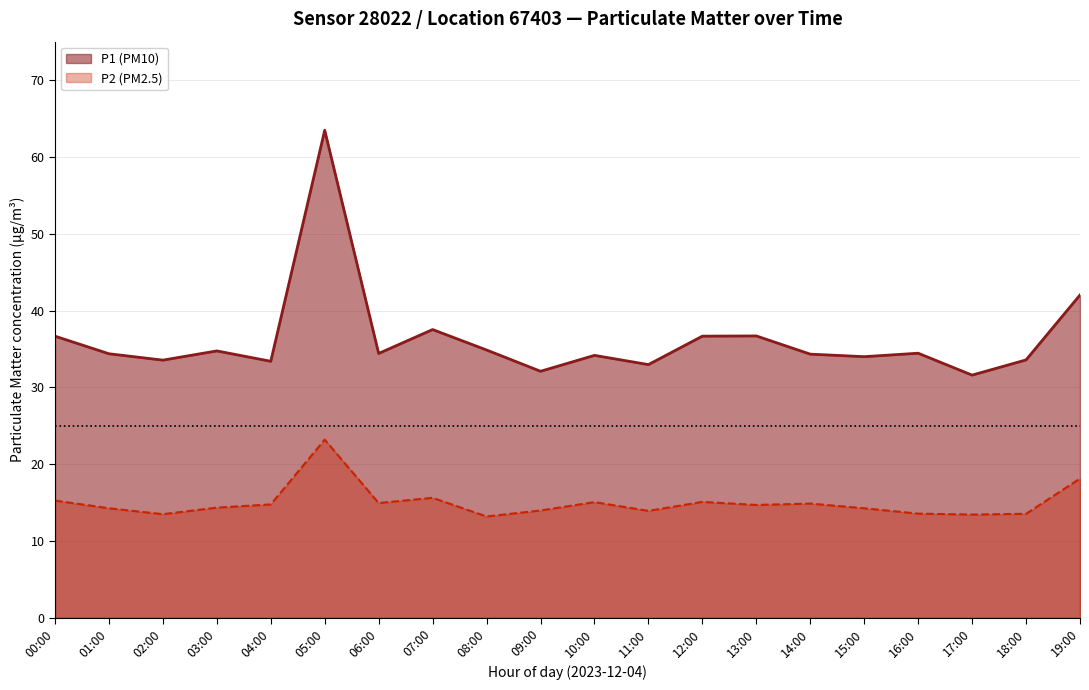

True or false: P1 (PM10) and P2 (PM2.5) cross at least once.

False